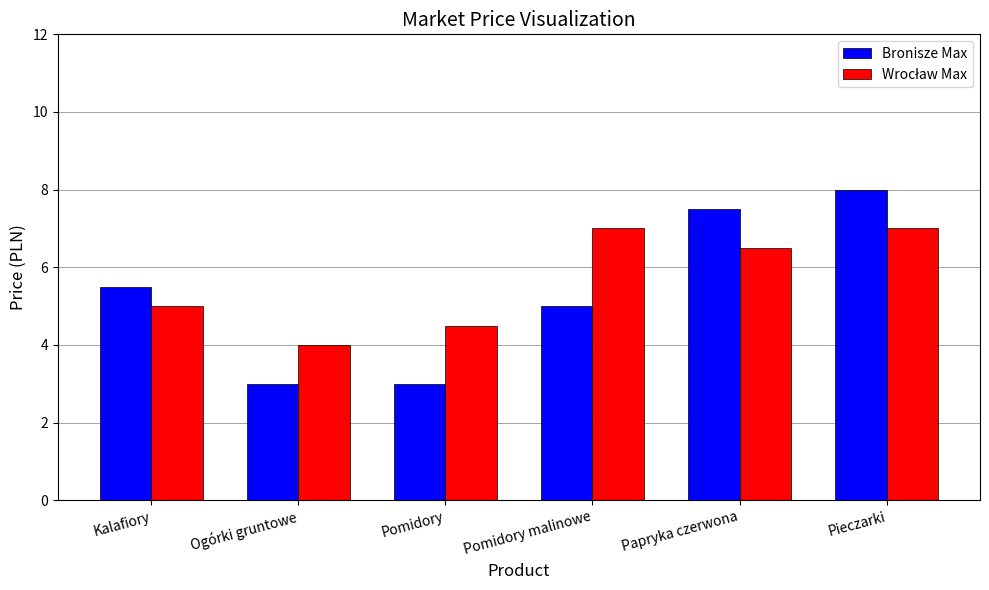

What is the total value across all series at Papryka czerwona?

14.0